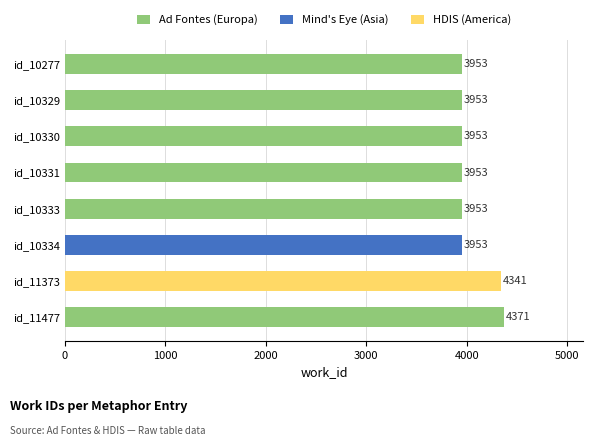

Reading bottom to top, extract all data points from this chart.

id_11477=4371	id_11373=4341	id_10334=3953	id_10333=3953	id_10331=3953	id_10330=3953	id_10329=3953	id_10277=3953